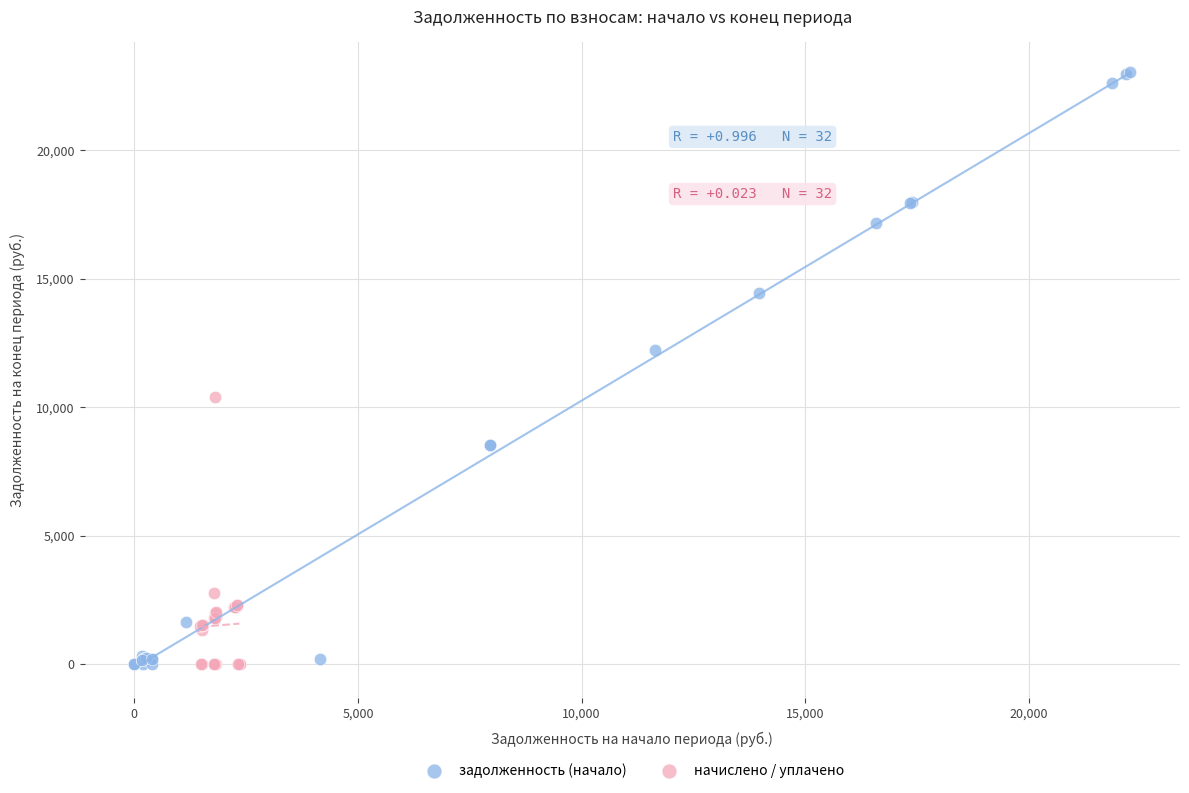

Which series has the widest spread of Y values?

задолженность (начало)